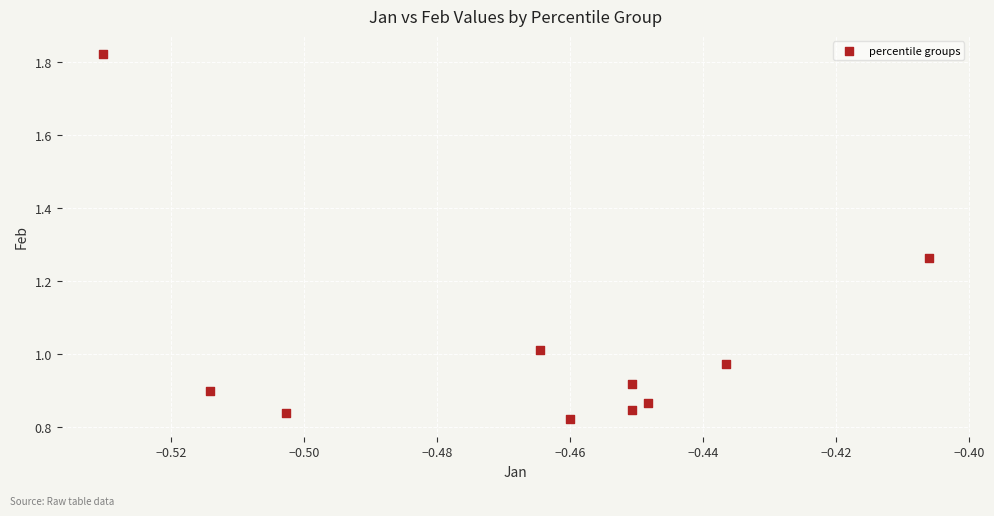

What is the average X value?

-0.5